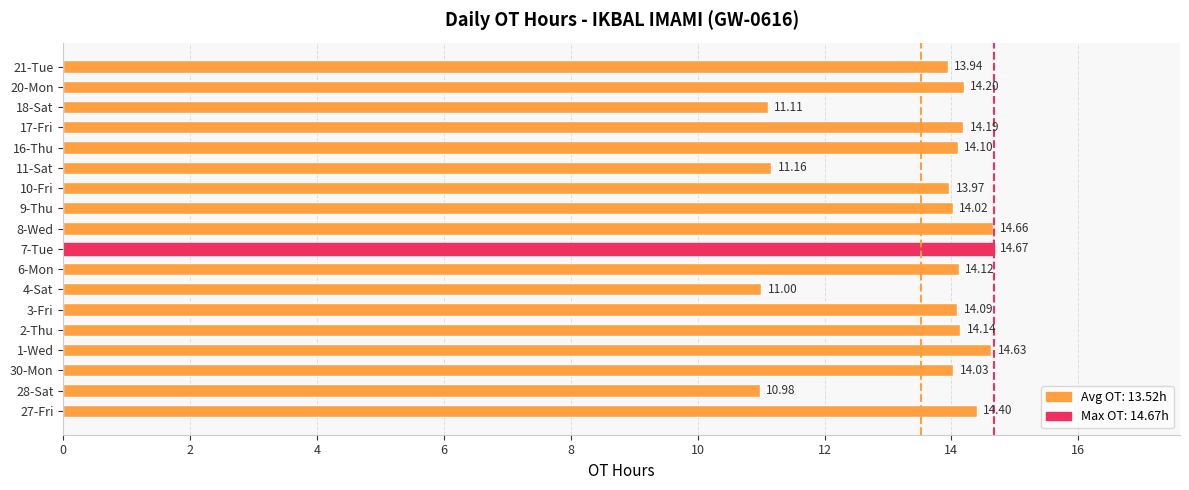

Between 11-Sat and 17-Fri, which is larger?

17-Fri